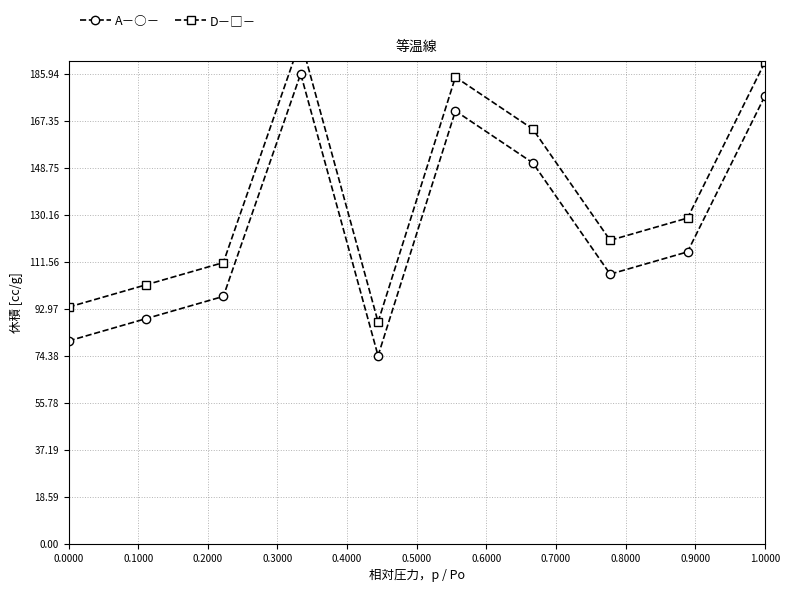

Which series has the largest range (max minus min)?

A